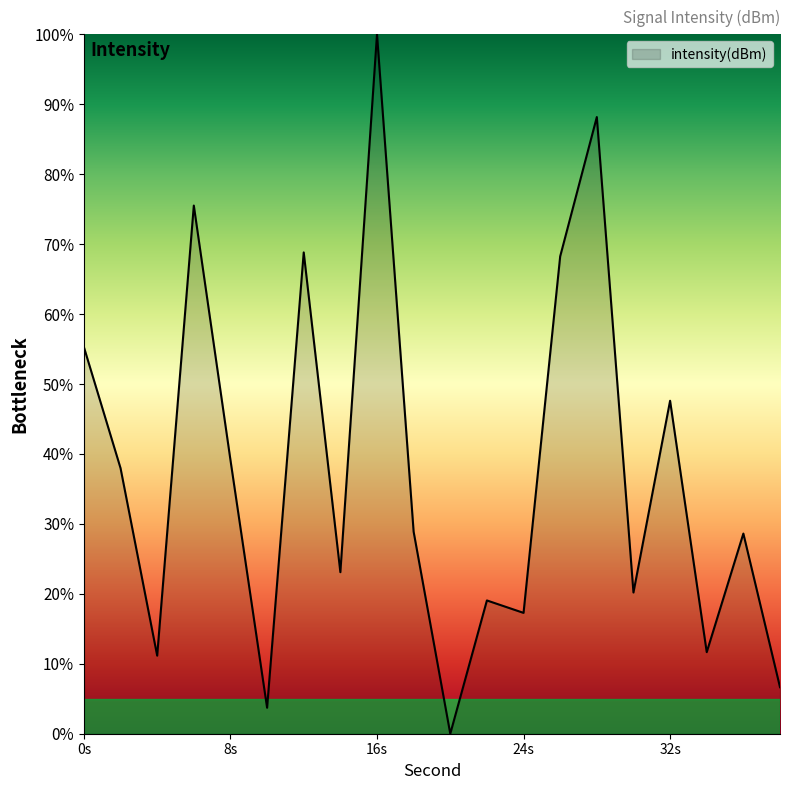

What is the maximum value shown in the chart?

100.0